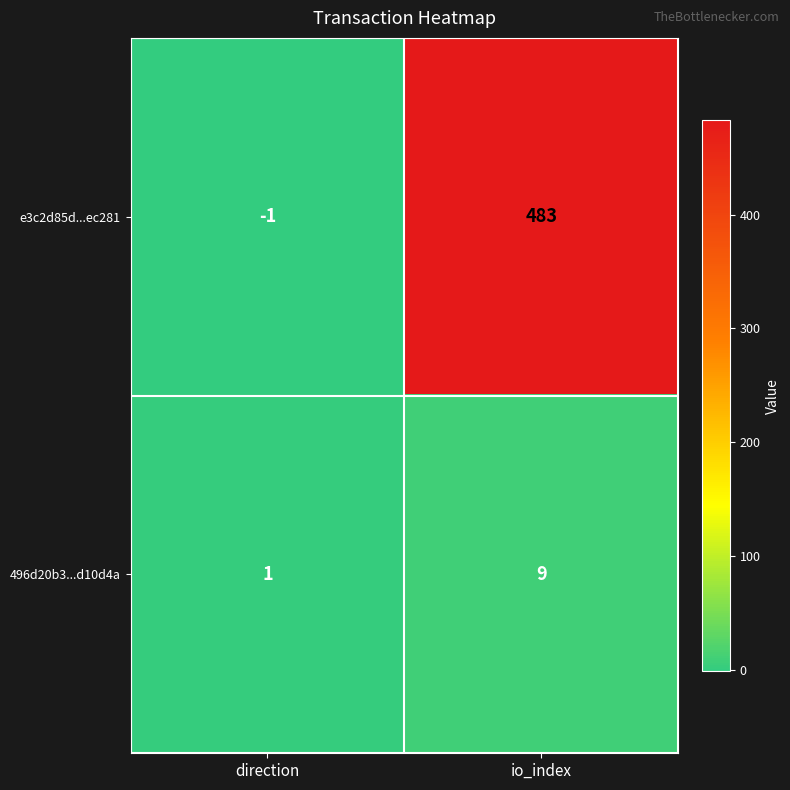

What is the average value of the 496d20b3...d10d4a series?

5